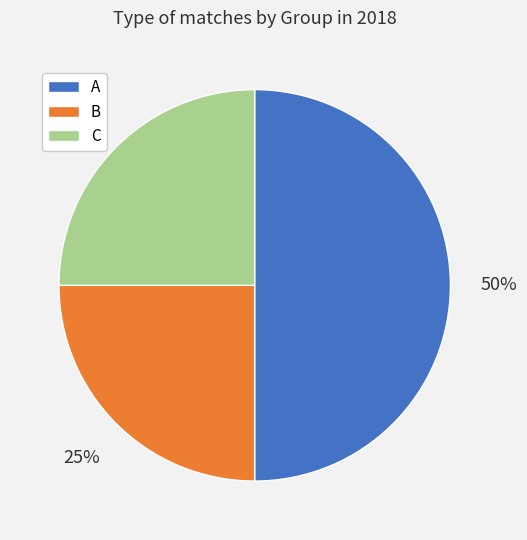

To the nearest percent, what is the average slice percentage?

33%